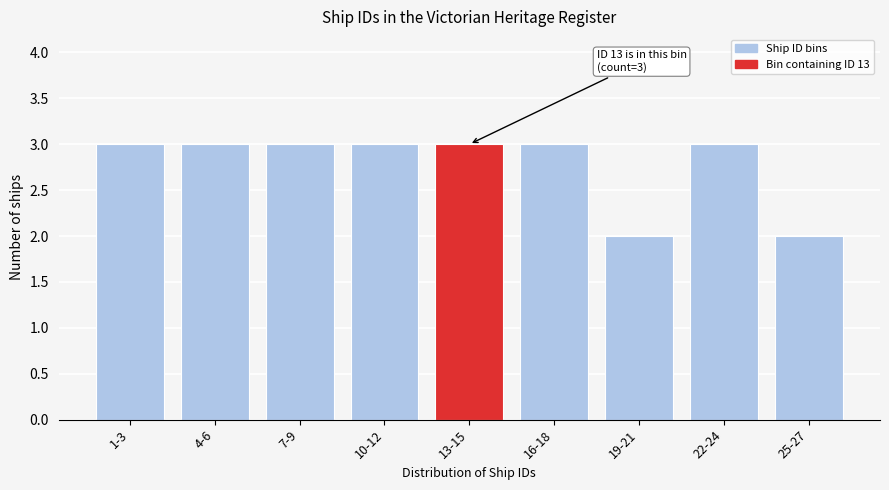

Reading left to right, what are all the values shown in this chart?

1-3=3	4-6=3	7-9=3	10-12=3	13-15=3	16-18=3	19-21=2	22-24=3	25-27=2